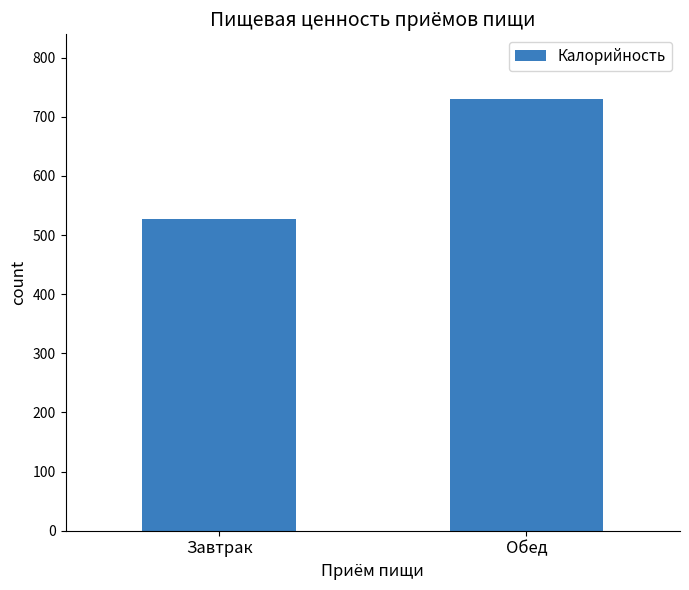

Reading left to right, list all the values displayed in this chart.

Завтрак=527	Обед=730